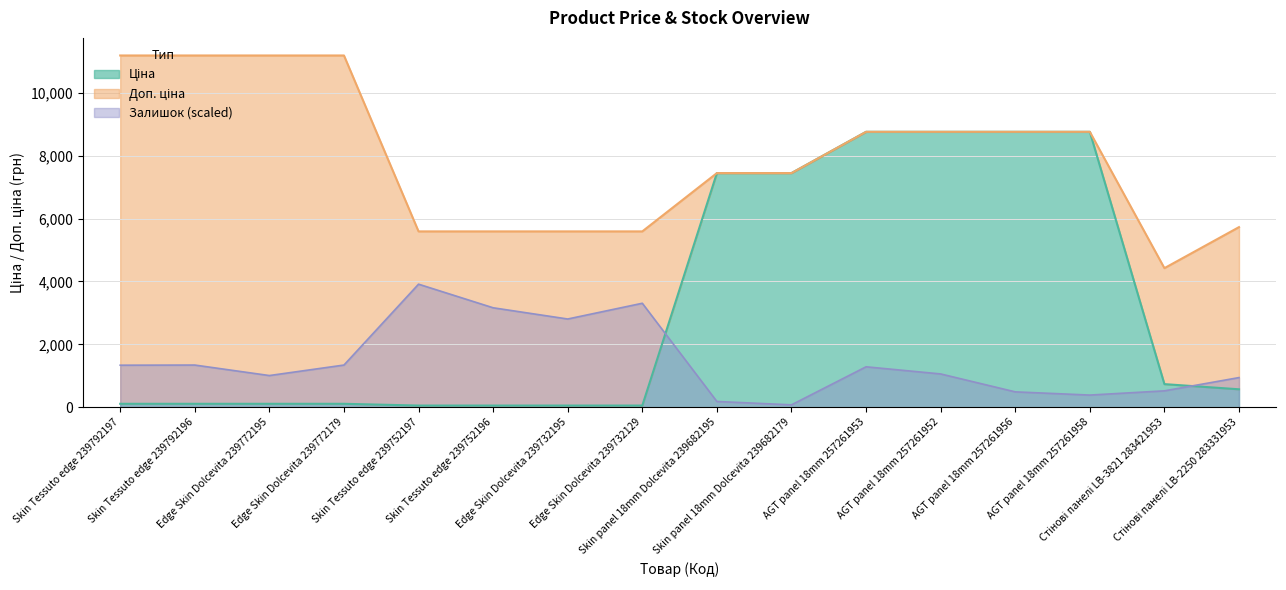

What is the difference between the second highest and second lowest values in the Залишок series?

3121.7